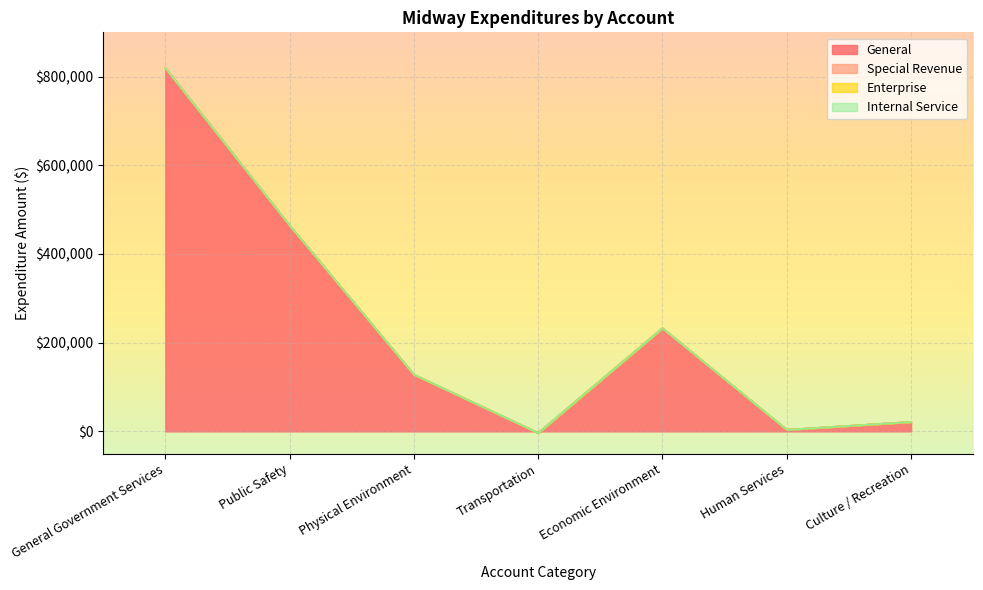

True or false: Enterprise and Account Total cross at least once.

True